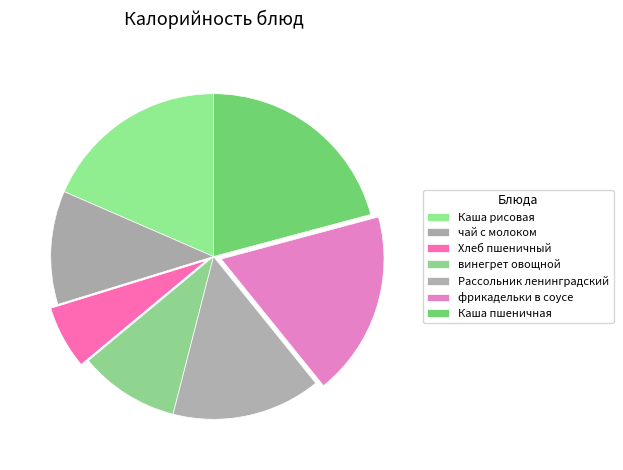

What is the smallest slice in the pie chart?

Хлеб пшеничный